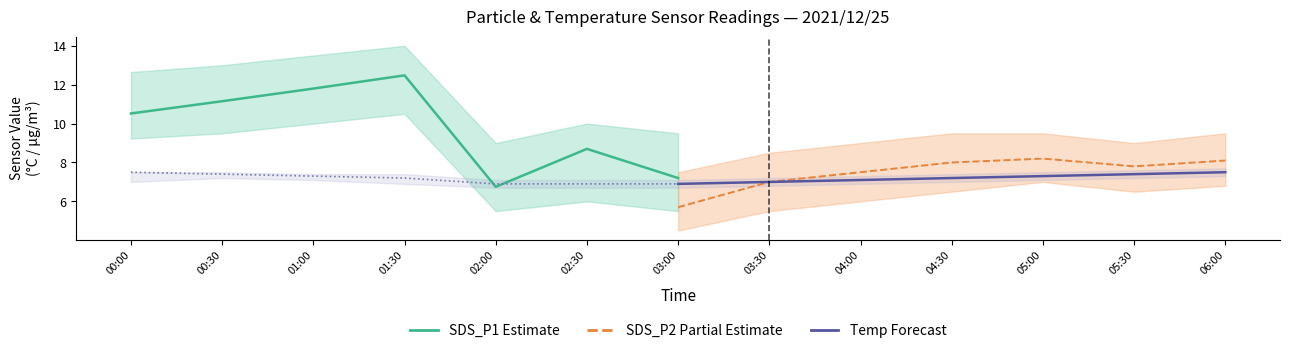

What is the smallest value displayed?

5.7